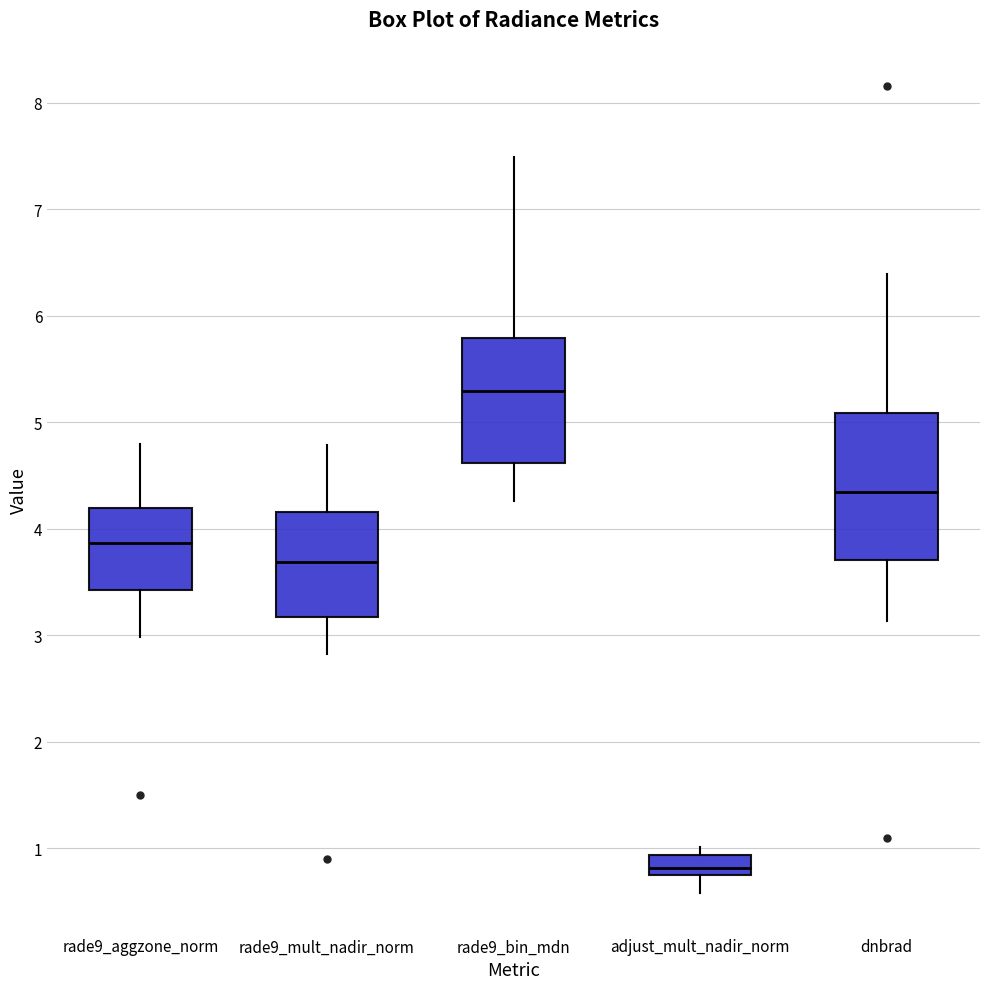

Comparing the boxes themselves (not the whiskers), which one is the tallest?

dnbrad